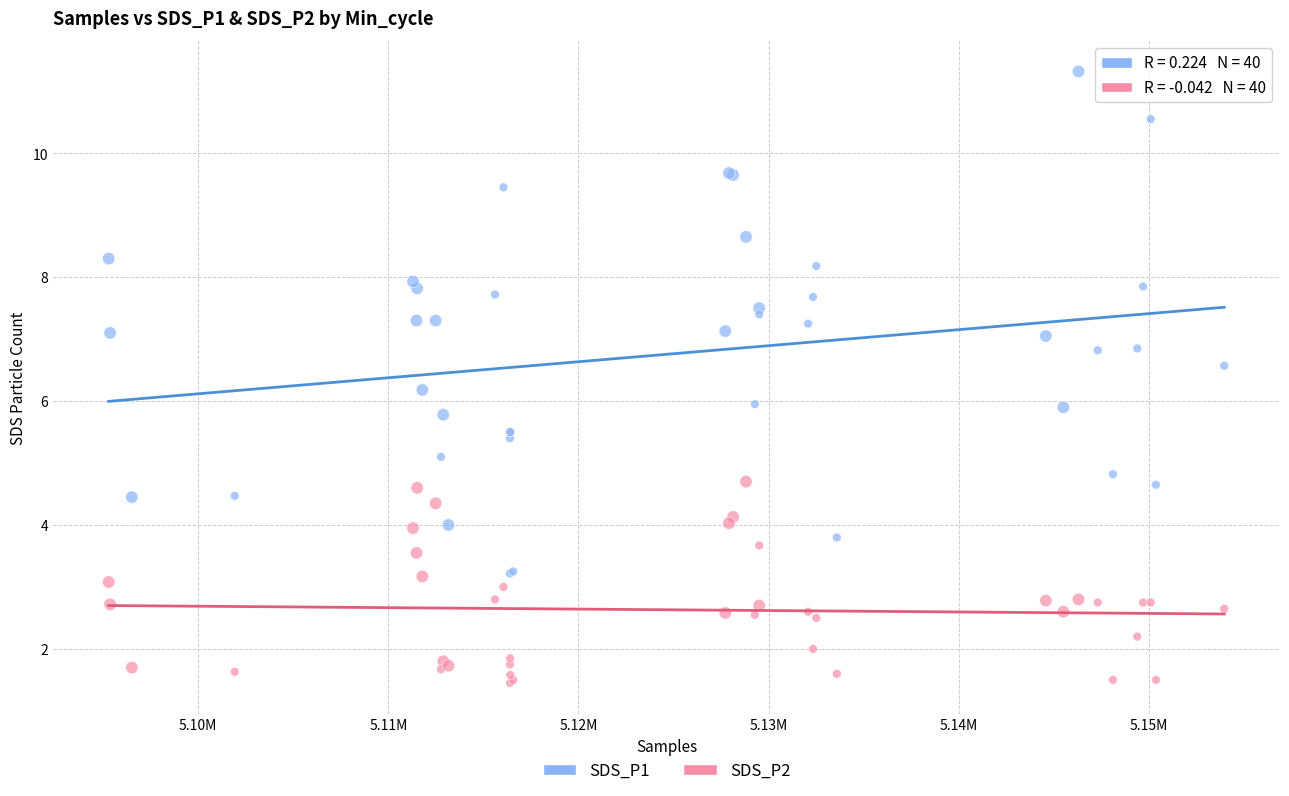

Which series has the largest Y range (max minus min)?

SDS_P1